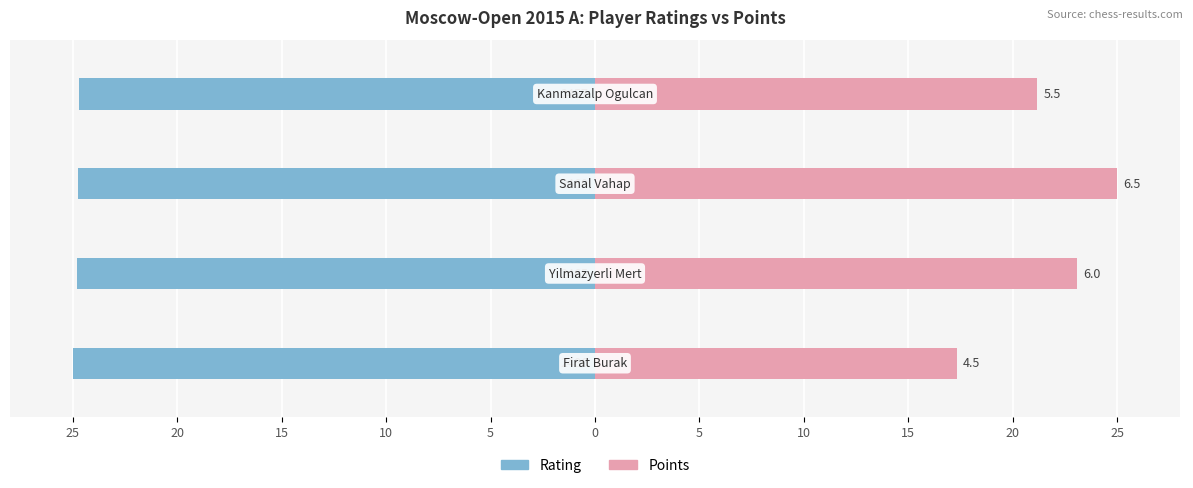

What are all the series names shown in the legend?

Rating, Points